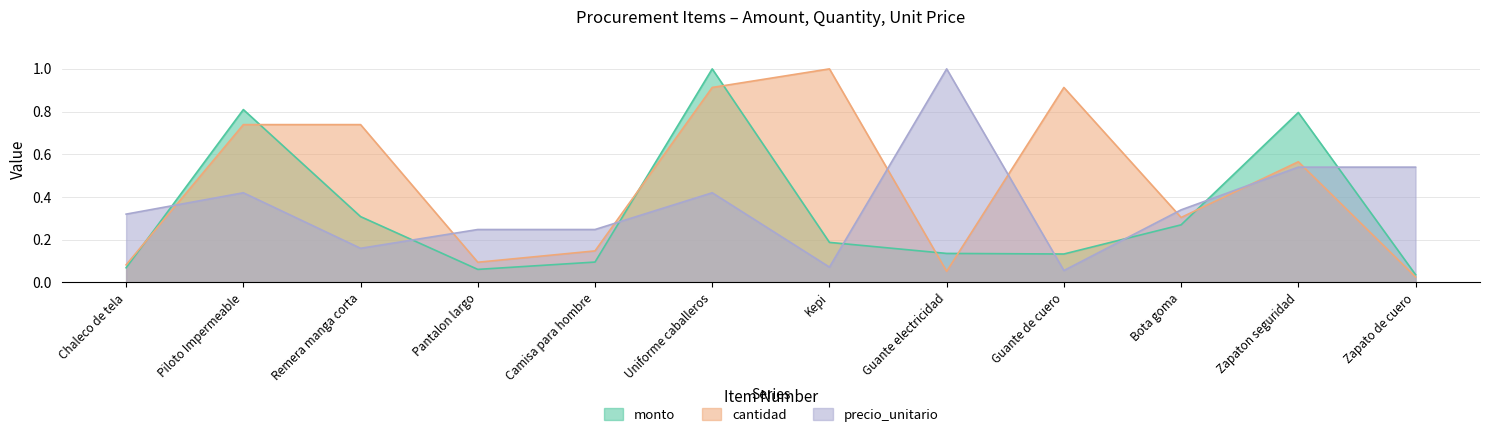

Between Guante electricidad and Uniforme caballeros, which is larger?

Uniforme caballeros